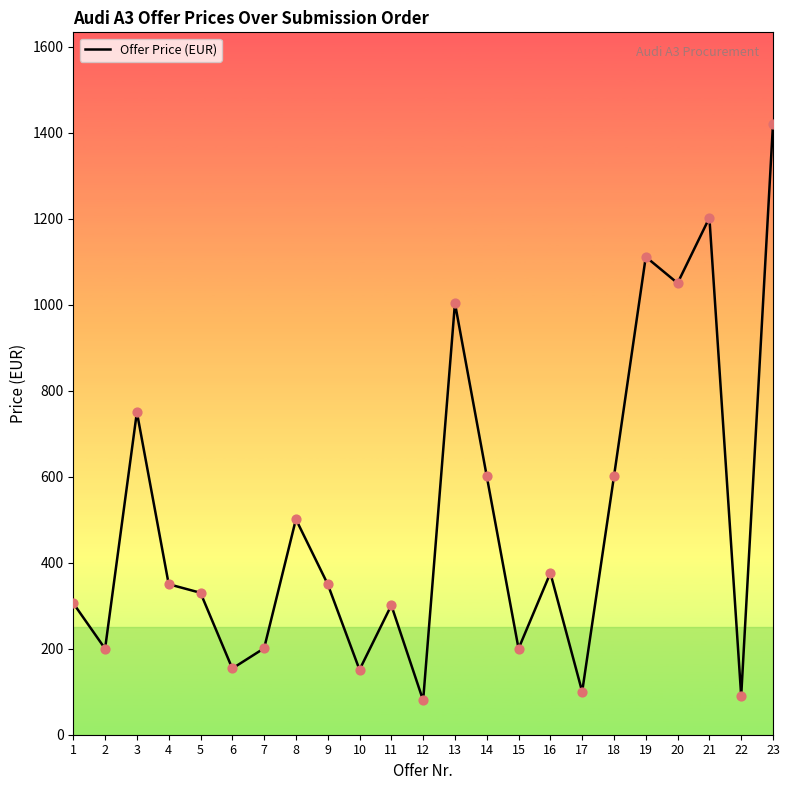

Approximately how many times larger is the value at 6 compared to 21?

0.1